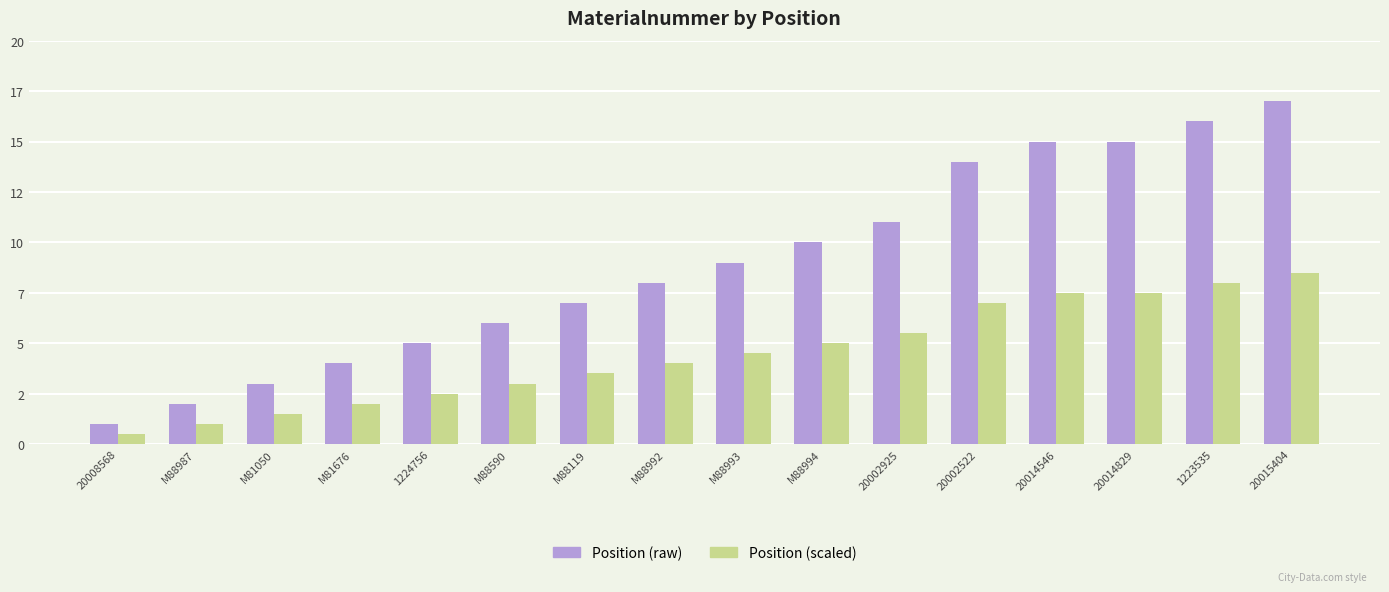

What are all the series names shown in the legend?

Position (raw), Position (scaled)